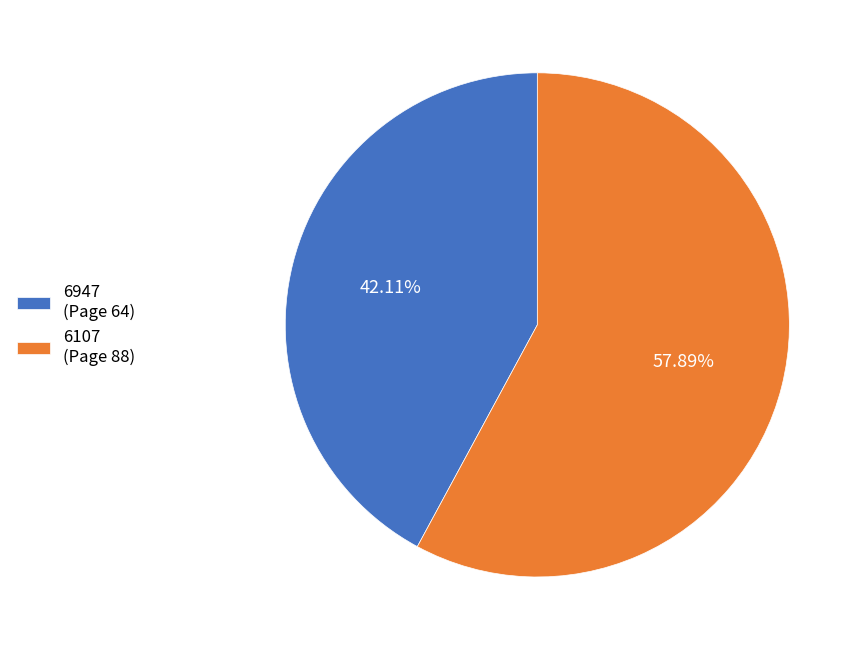

Between 6107 (Page 88) and 6947 (Page 64), which is larger?

6107 (Page 88)